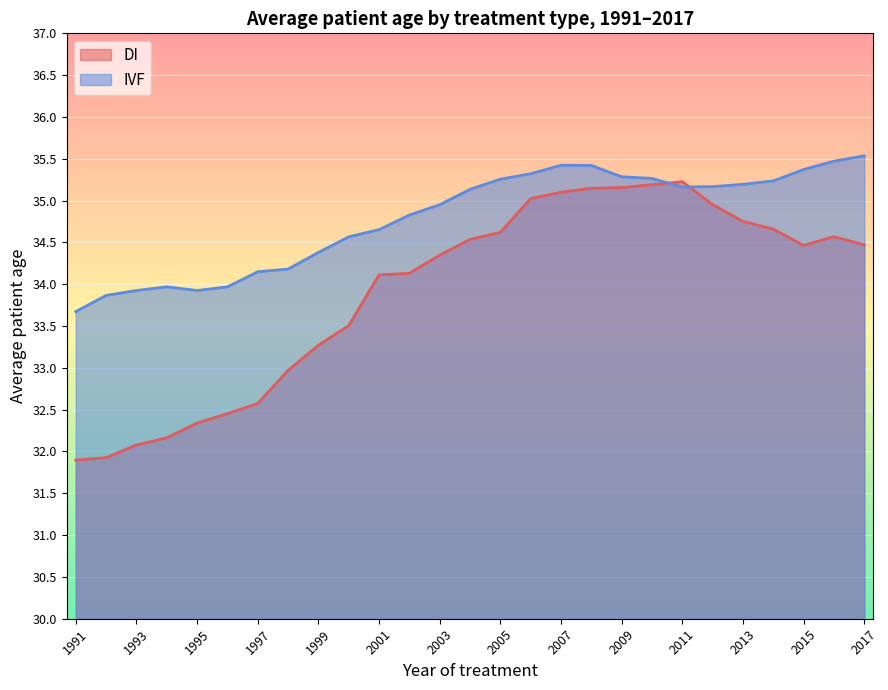

How many interior local valleys does the IVF series have?

2